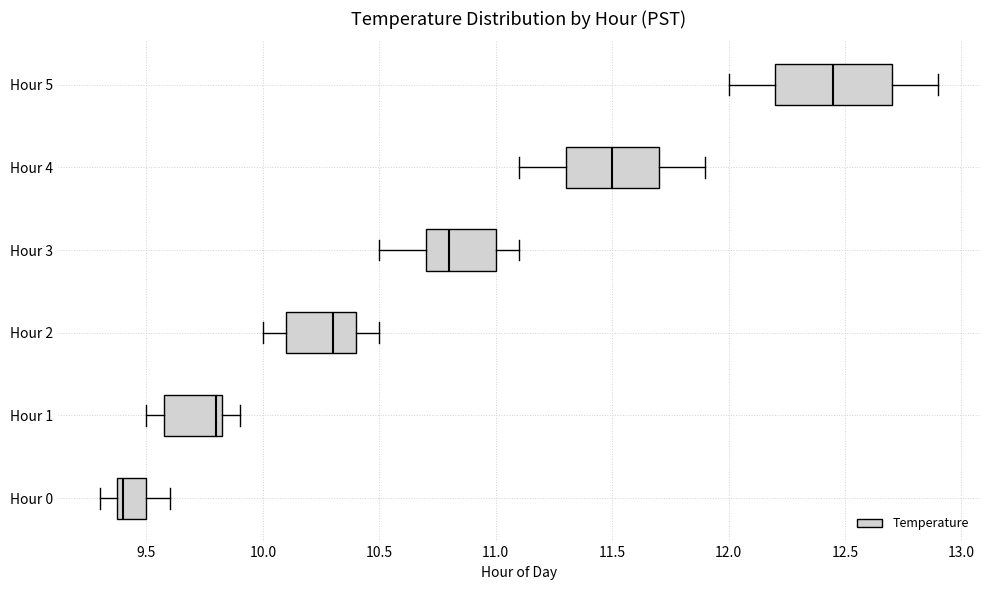

Where is the left edge of the box for Hour 3 on the x-axis? The values are not printed on the chart, so give them approximately, as read against the axis.

10.70